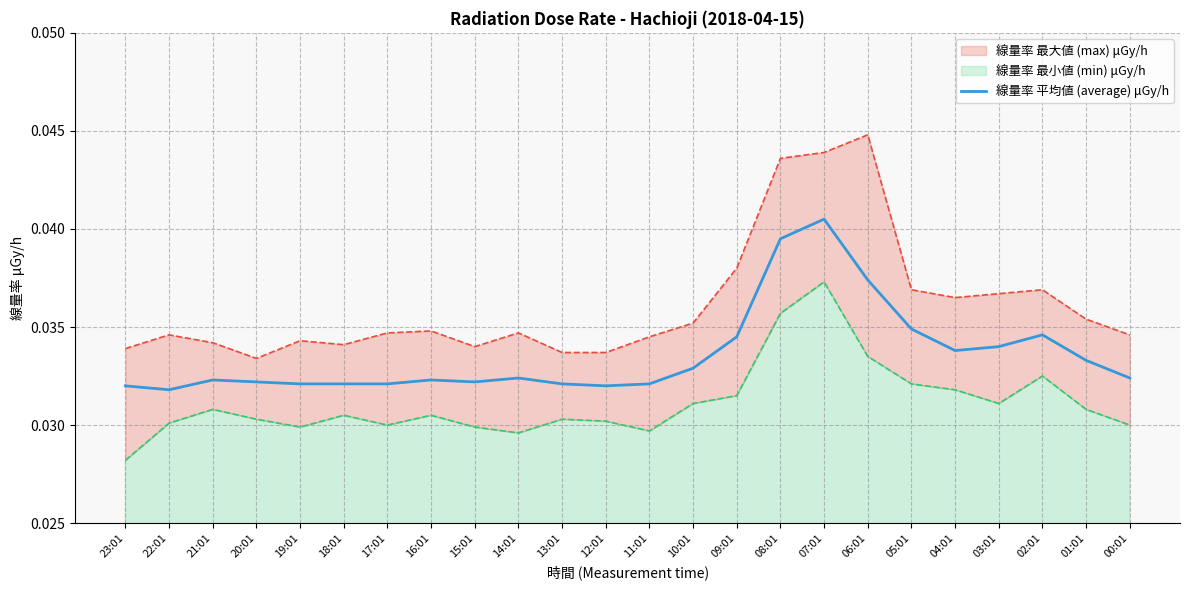

The chart shows a value of 0.0 at 18:01. True or false?

False